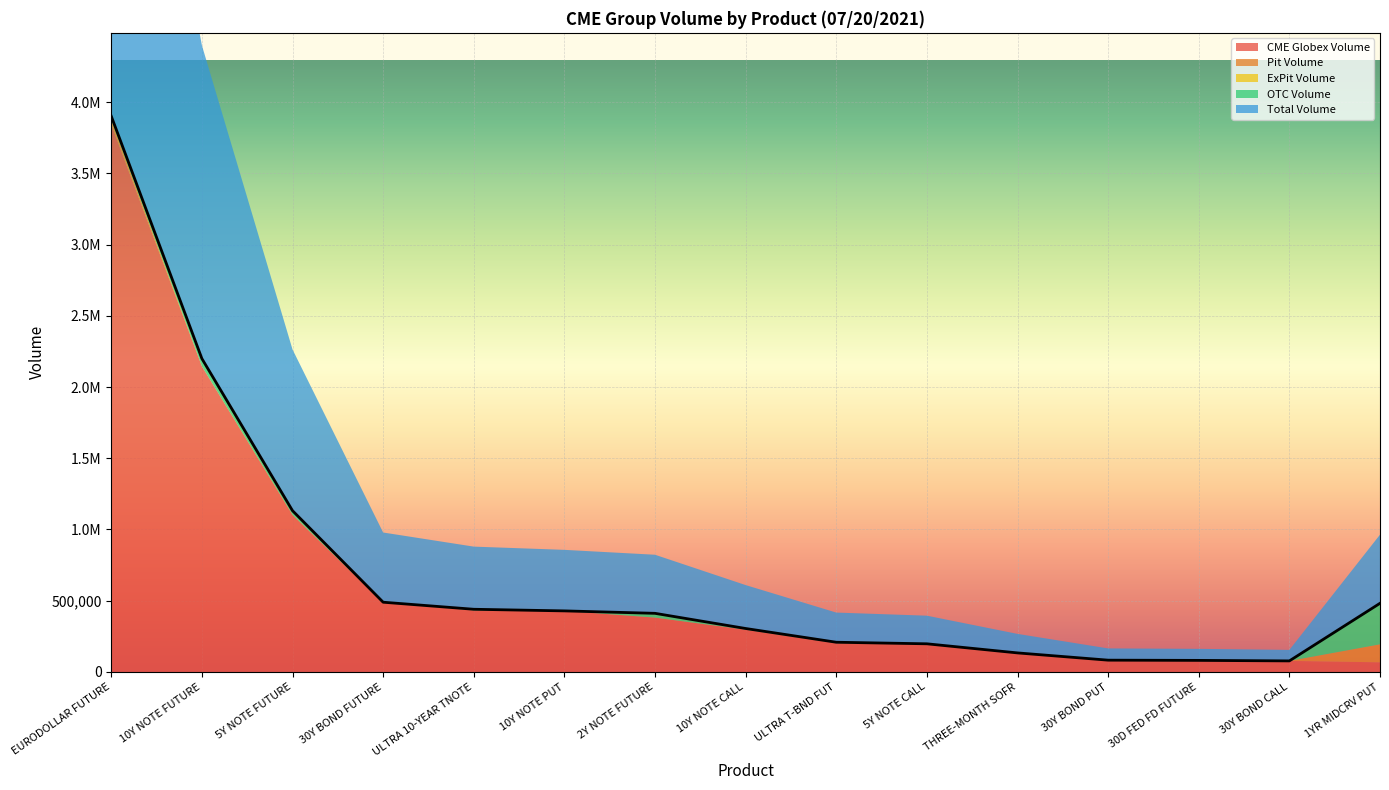

What are all the series names shown in the legend?

CME Globex Volume, Pit Volume, ExPit Volume, OTC Volume, Total Volume